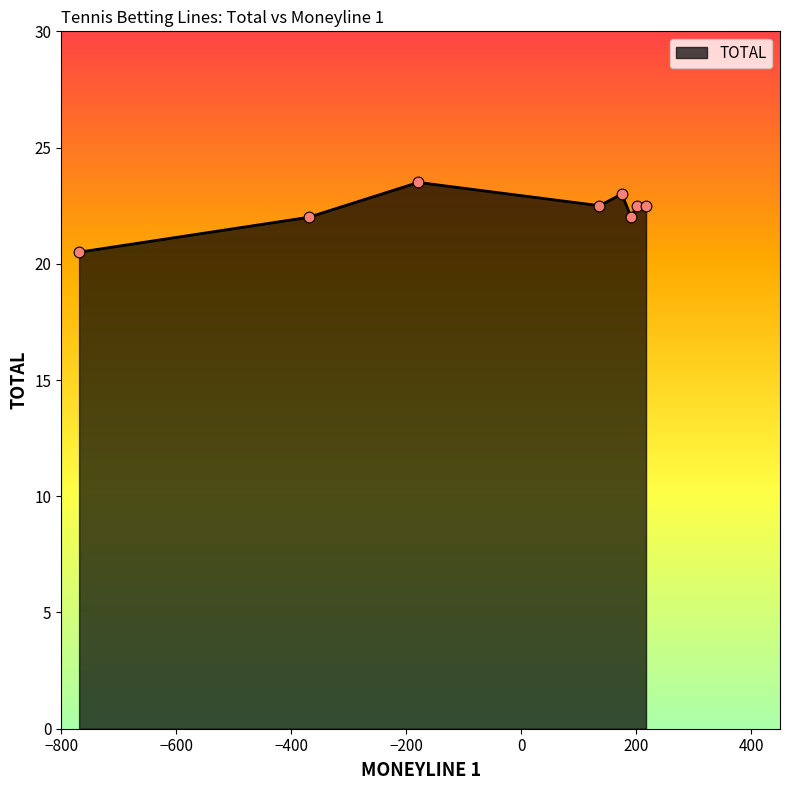

What is the smallest value displayed?

20.5